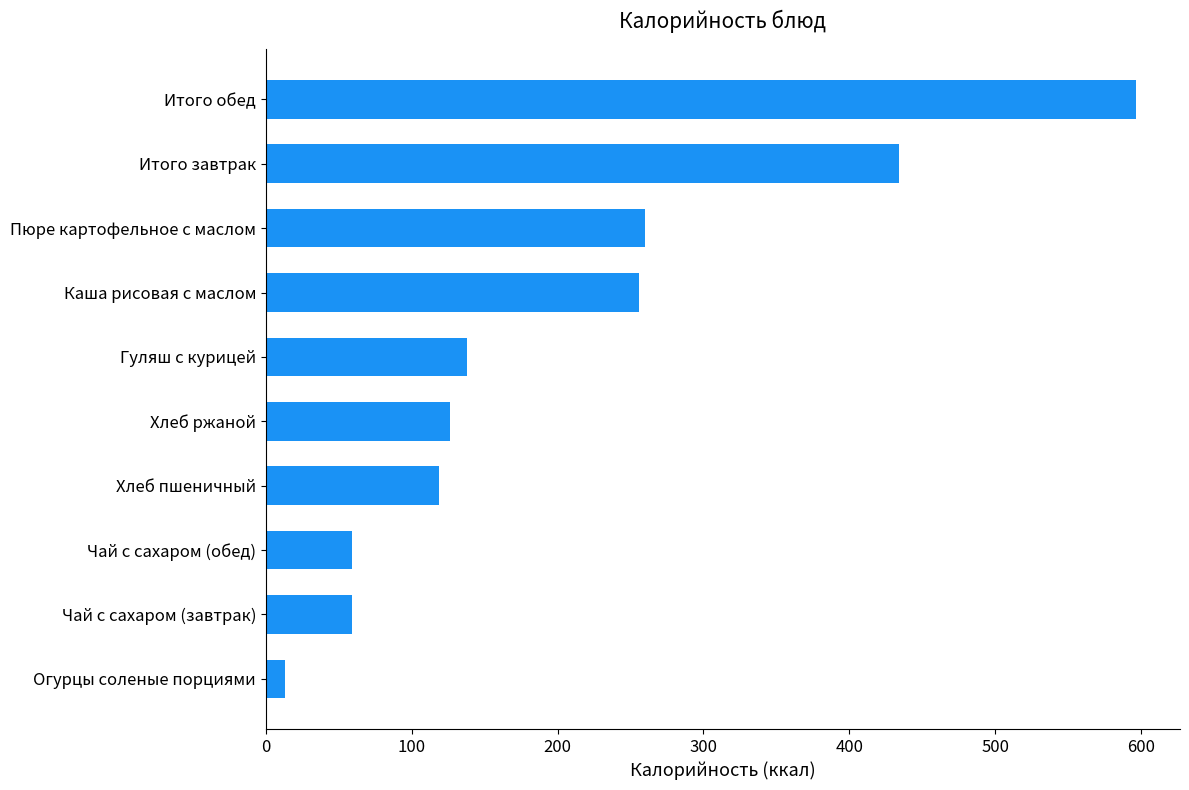

Does the chart contain stacked bars?

No